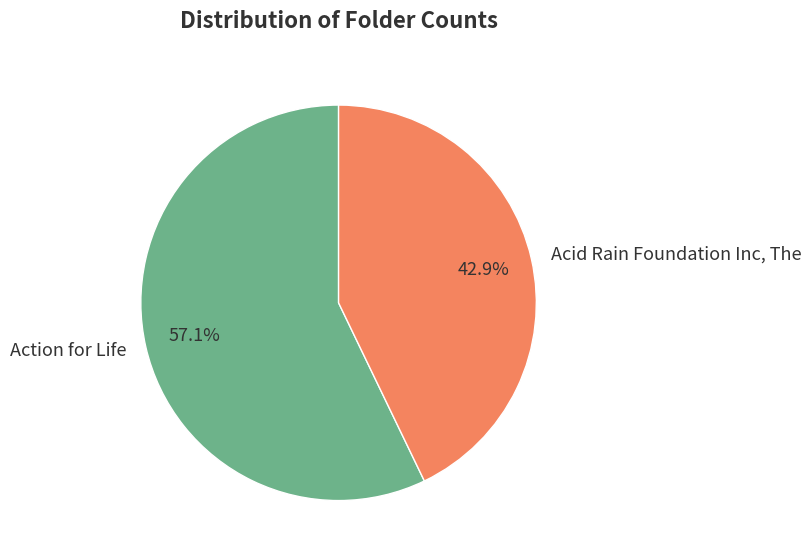

What is the largest slice in the pie chart?

Action for Life